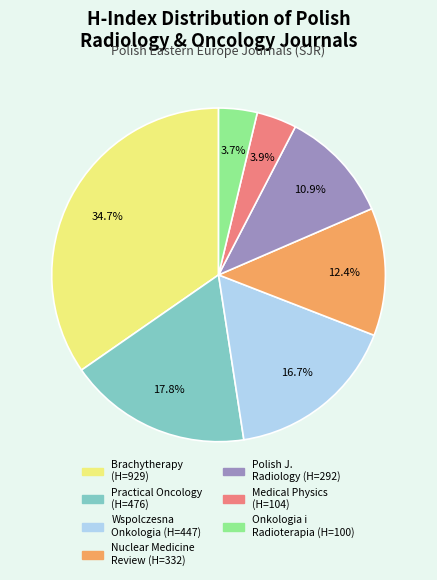

Is there any slice that represents more than half of the pie?

No